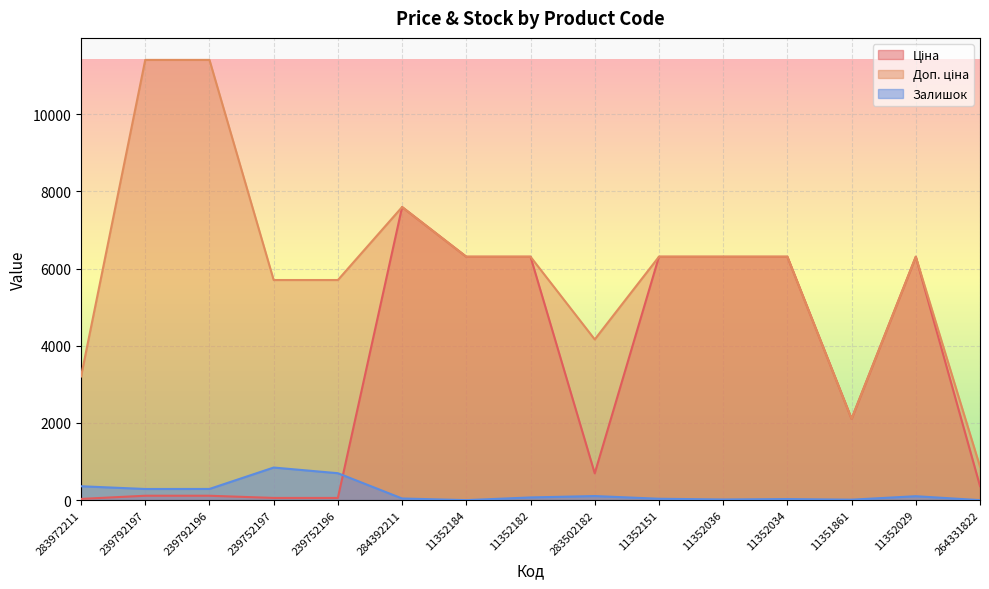

Which series has the widest spread of values?

Доп. ціна